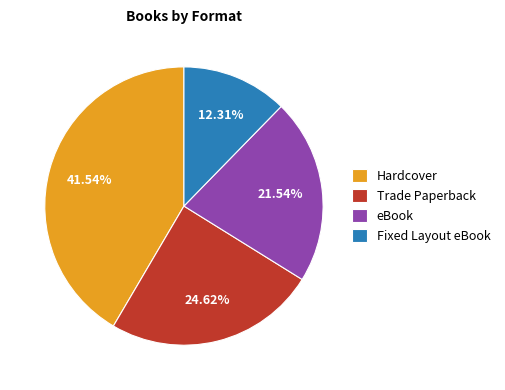

Between eBook and Fixed Layout eBook, which is larger?

eBook